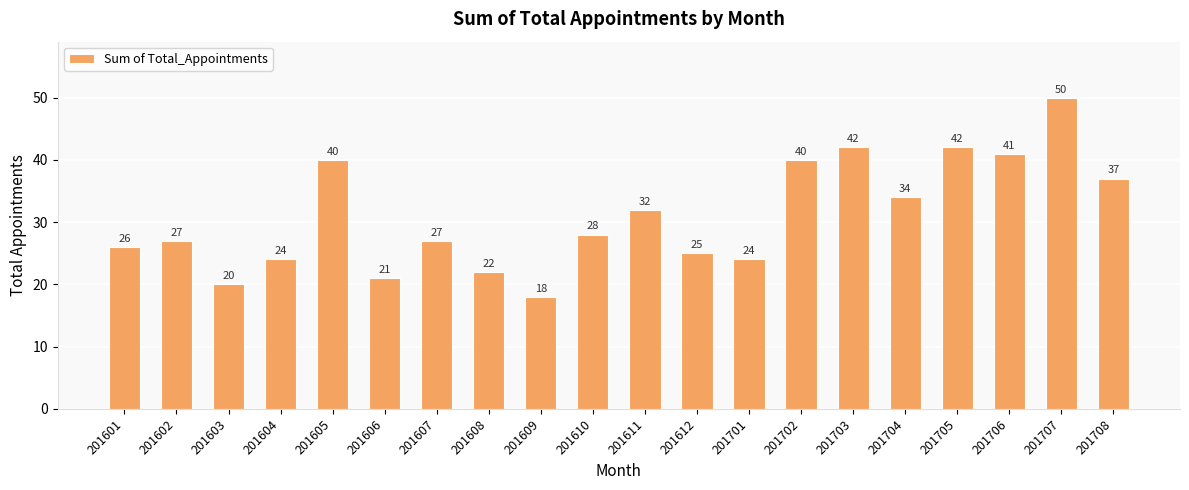

Reading left to right, extract all data points from this chart.

26	27	20	24	40	21	27	22	18	28	32	25	24	40	42	34	42	41	50	37